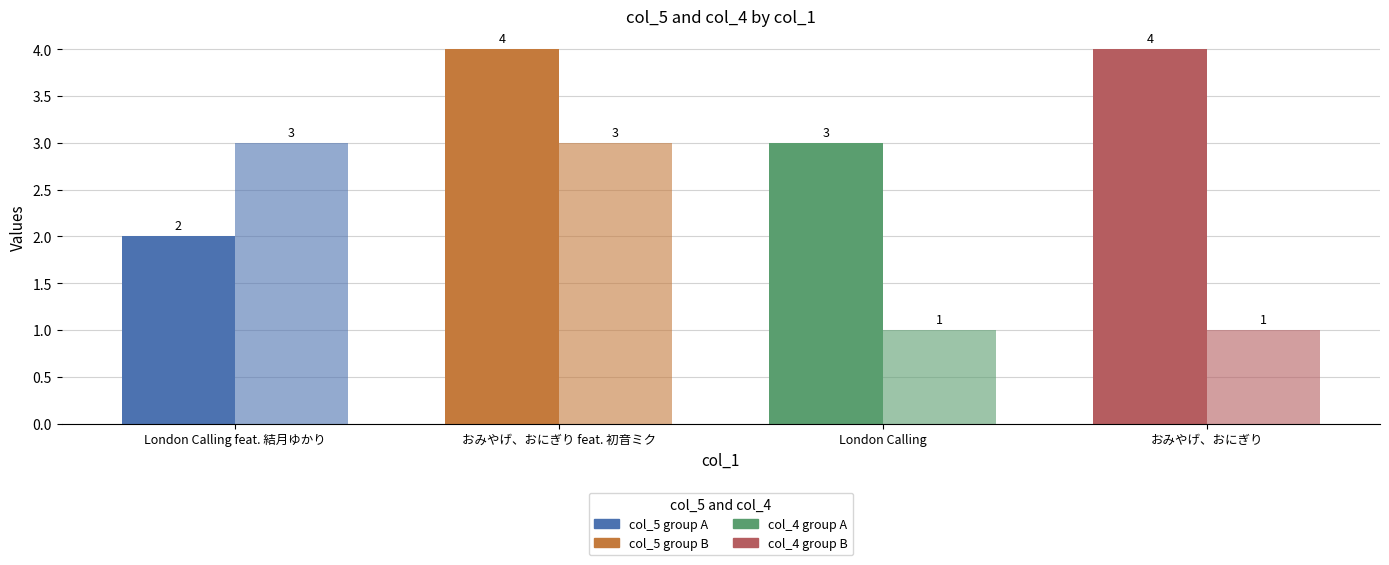

Which label corresponds to the largest value in the chart?

おみやげ、おにぎり feat. 初音ミク